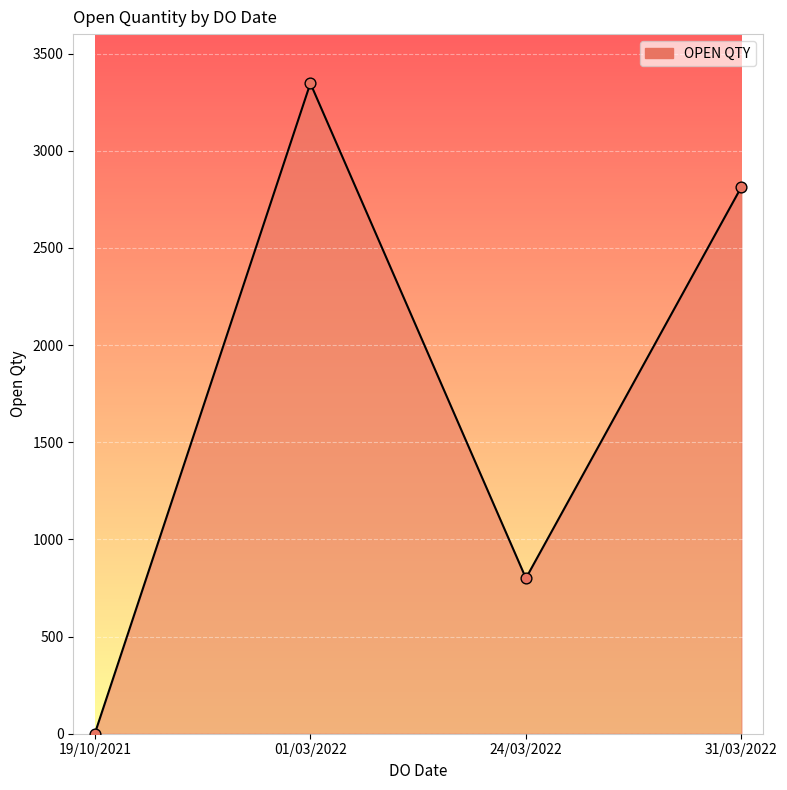

Between 31/03/2022 and 24/03/2022, which is larger?

31/03/2022